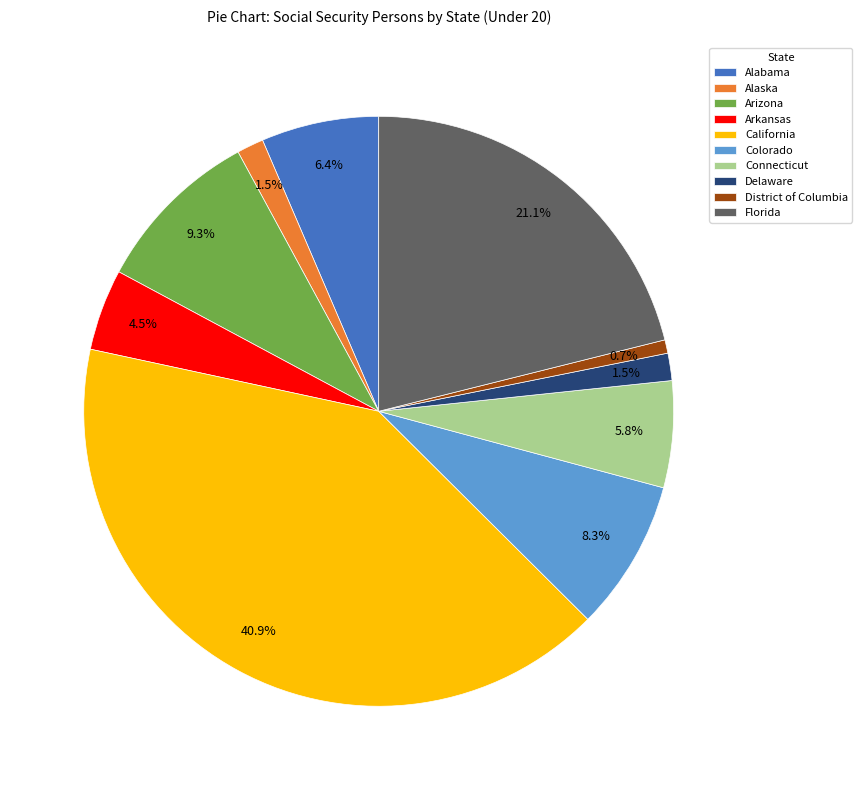

Is there a majority slice in this chart?

No